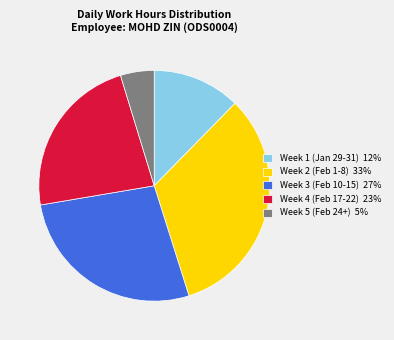

Rank the categories by value from highest to lowest.

Week 2 (Feb 1-8) 33%, Week 3 (Feb 10-15) 27%, Week 4 (Feb 17-22) 23%, Week 1 (Jan 29-31) 12%, Week 5 (Feb 24+) 5%